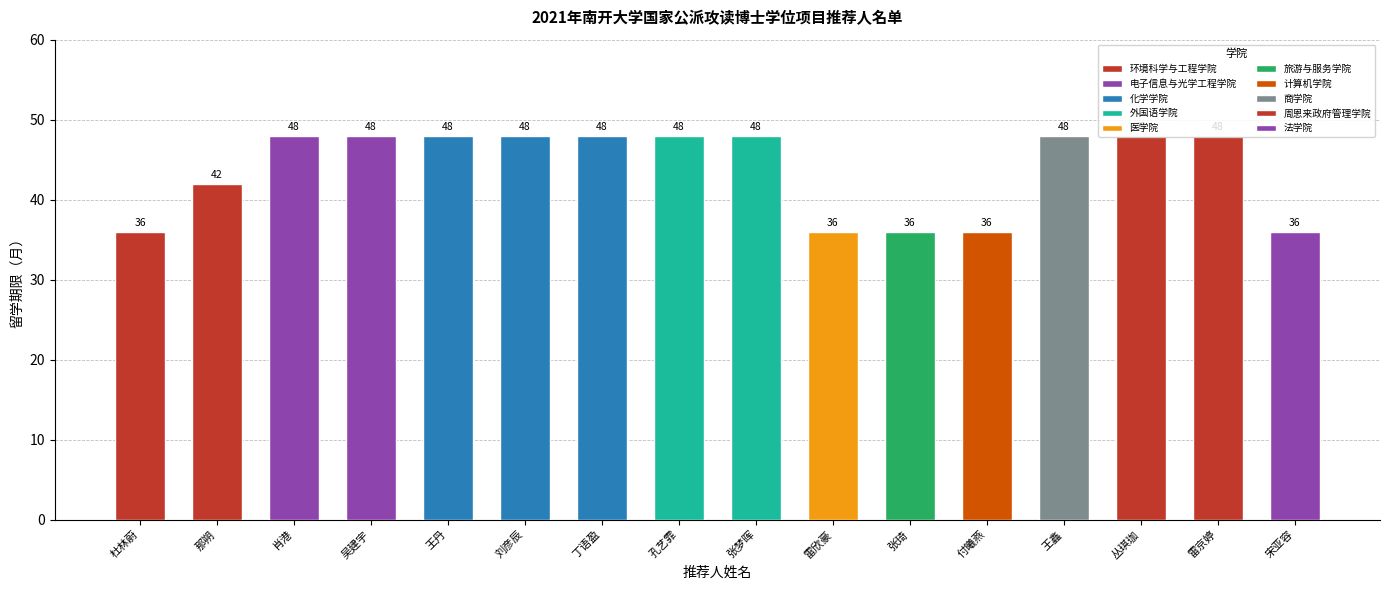

What is the greatest value displayed?

48